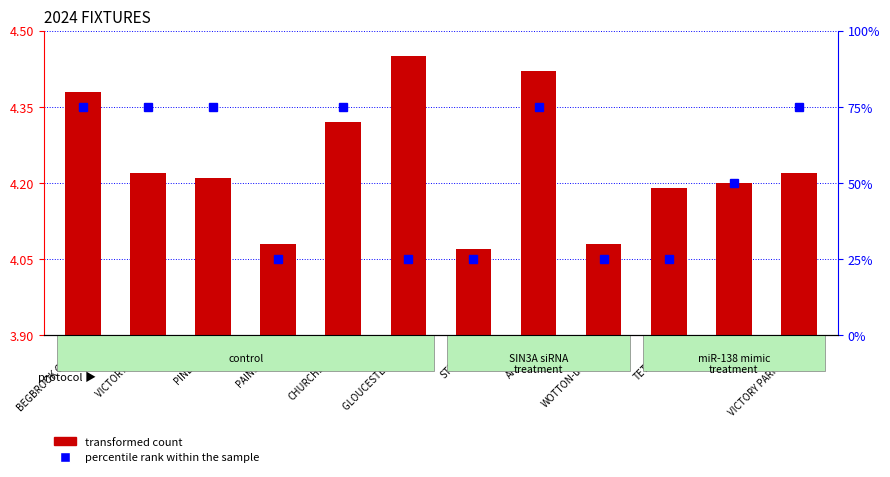

What is the label of the 2nd bar from the left?

VICTORY PARK